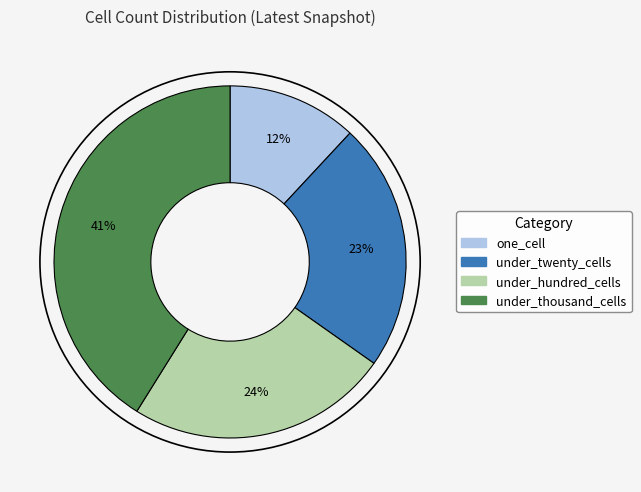

What is the ratio of the value at under_thousand_cells to the value at one_cell?

3.4